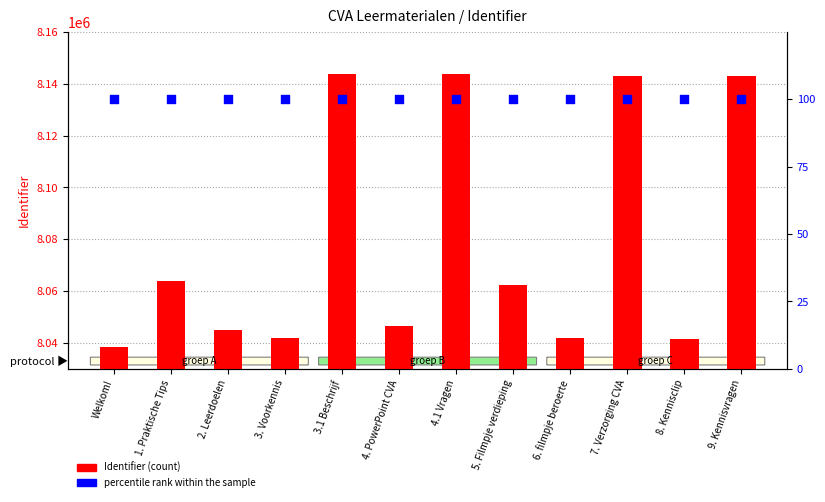

What is the total value across all series at 8. Kennisclip?

8041529